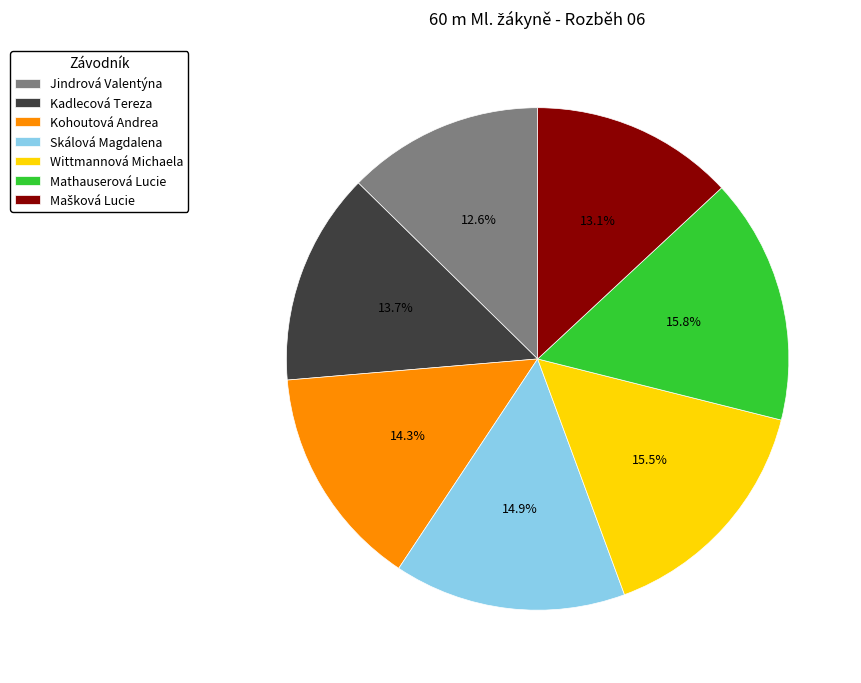

Does Skálová Magdalena represent more than half of the total?

No